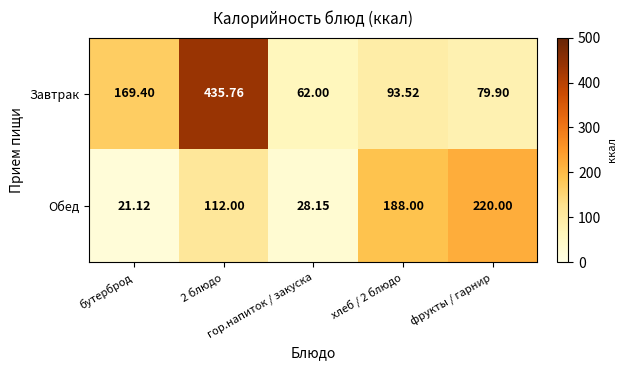

Which series has the largest range (max minus min)?

Завтрак